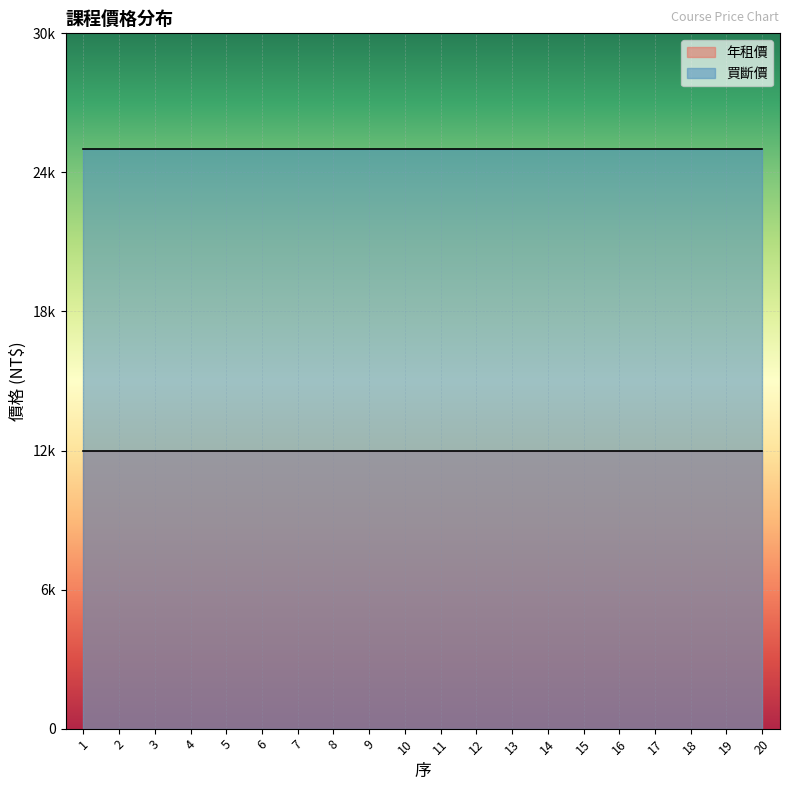

Which has a higher value, 7 or 1?

7